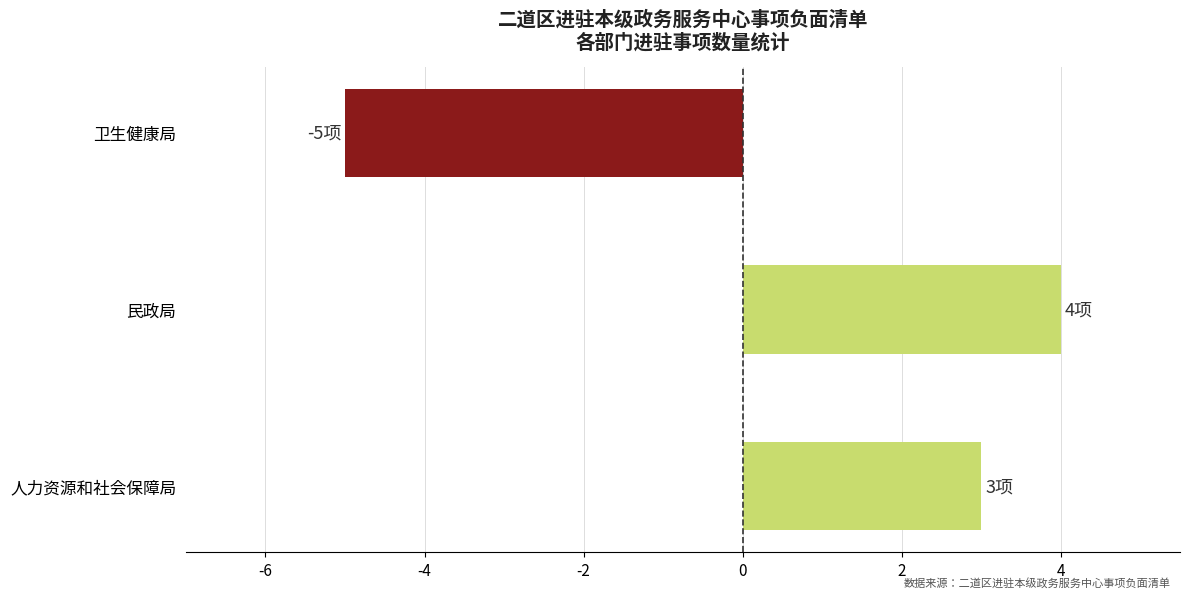

Rank the categories by value from highest to lowest.

民政局, 人力资源和社会保障局, 卫生健康局